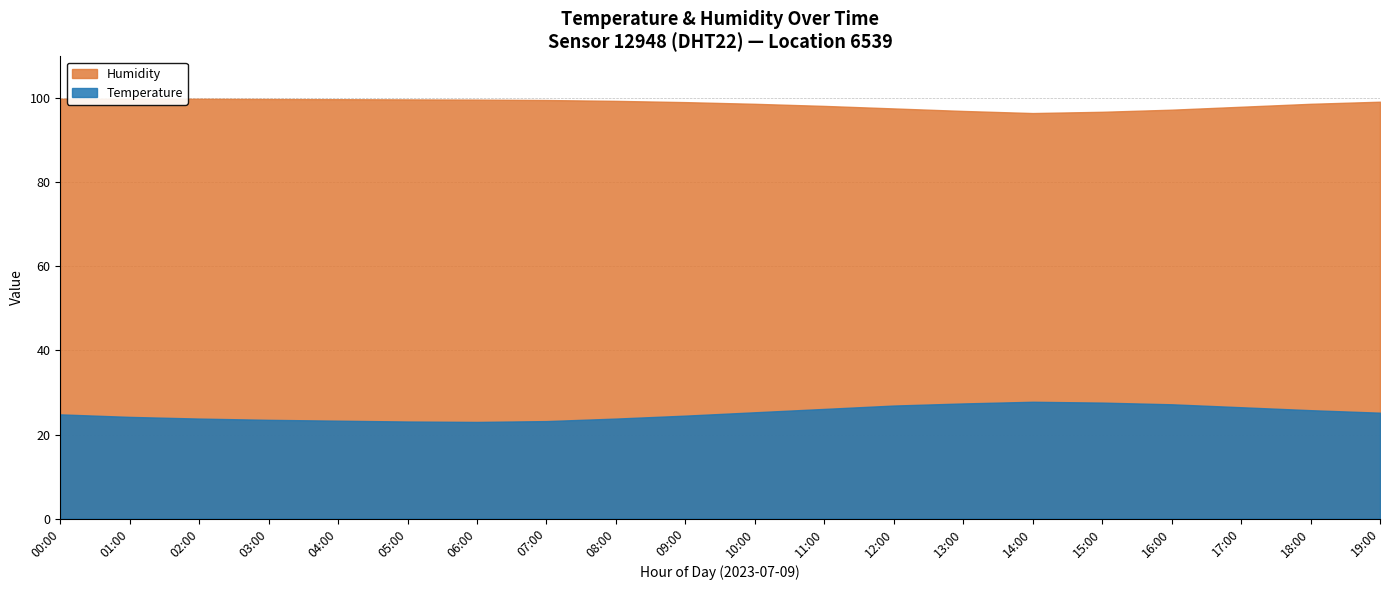

Reading right to left, extract all data points from this chart.

Temperature: 25.2	25.8	26.5	27.2	27.6	27.8	27.4	26.9	26.1	25.3	24.5	23.8	23.2	23.0	23.1	23.3	23.5	23.8	24.2	24.8
Humidity: 99.2	98.7	98.0	97.3	96.8	96.5	97.0	97.6	98.2	98.7	99.1	99.4	99.6	99.7	99.8	99.8	99.8	99.9	99.9	99.9